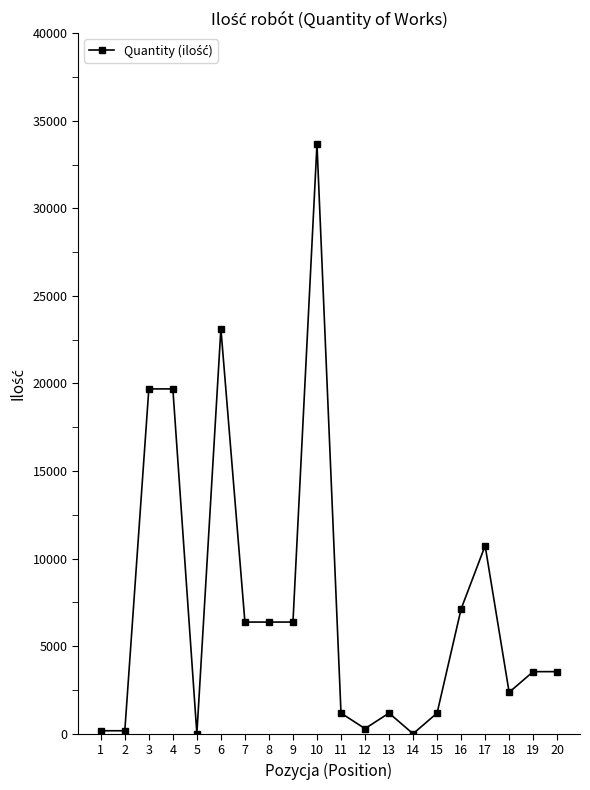

Count the number of data series in this chart.

1